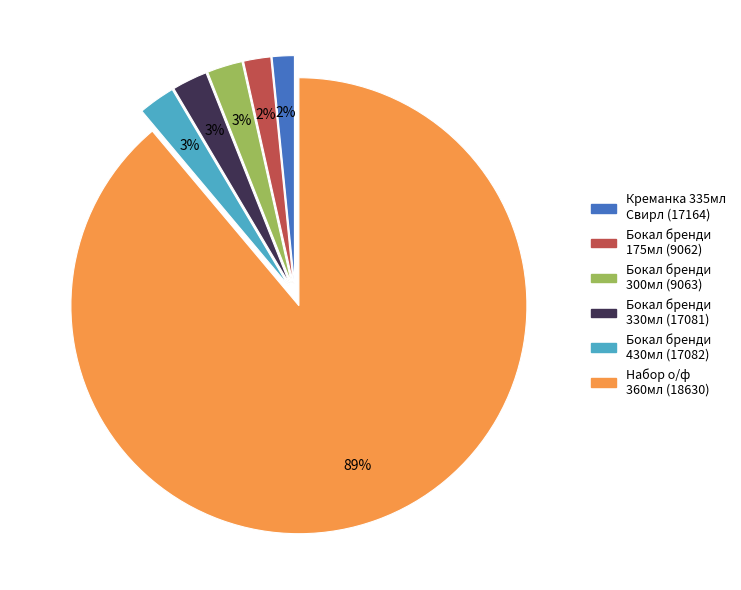

To the nearest percent, what is the average slice percentage?

17%